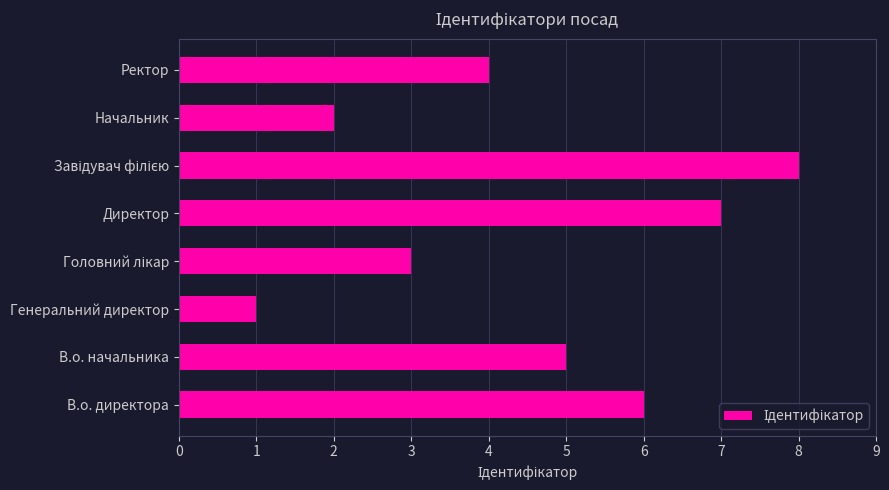

How many values are below 5?

4